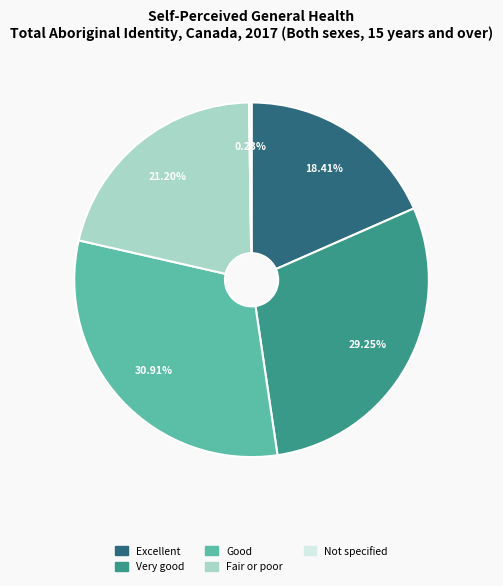

Is there a majority slice in this chart?

No